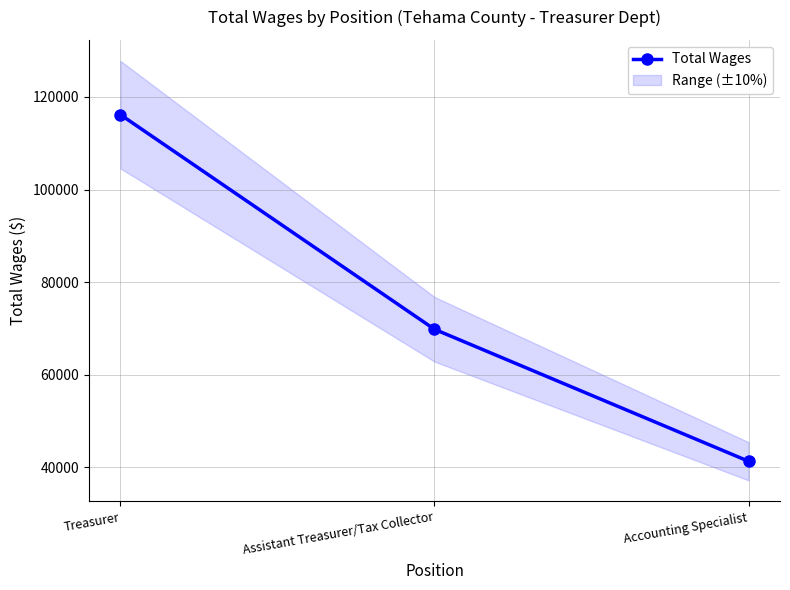

Rank the categories by value from highest to lowest.

Treasurer, Assistant Treasurer/Tax Collector, Accounting Specialist